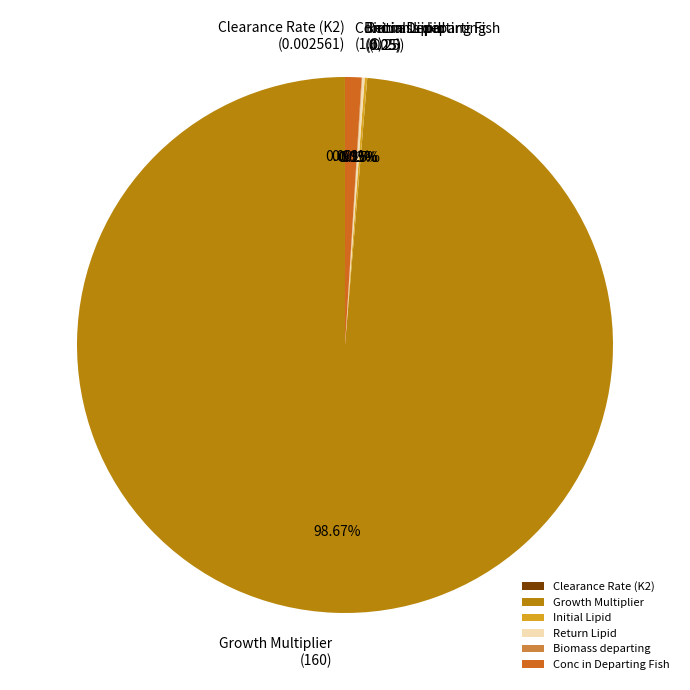

Is there a majority slice in this chart?

Yes